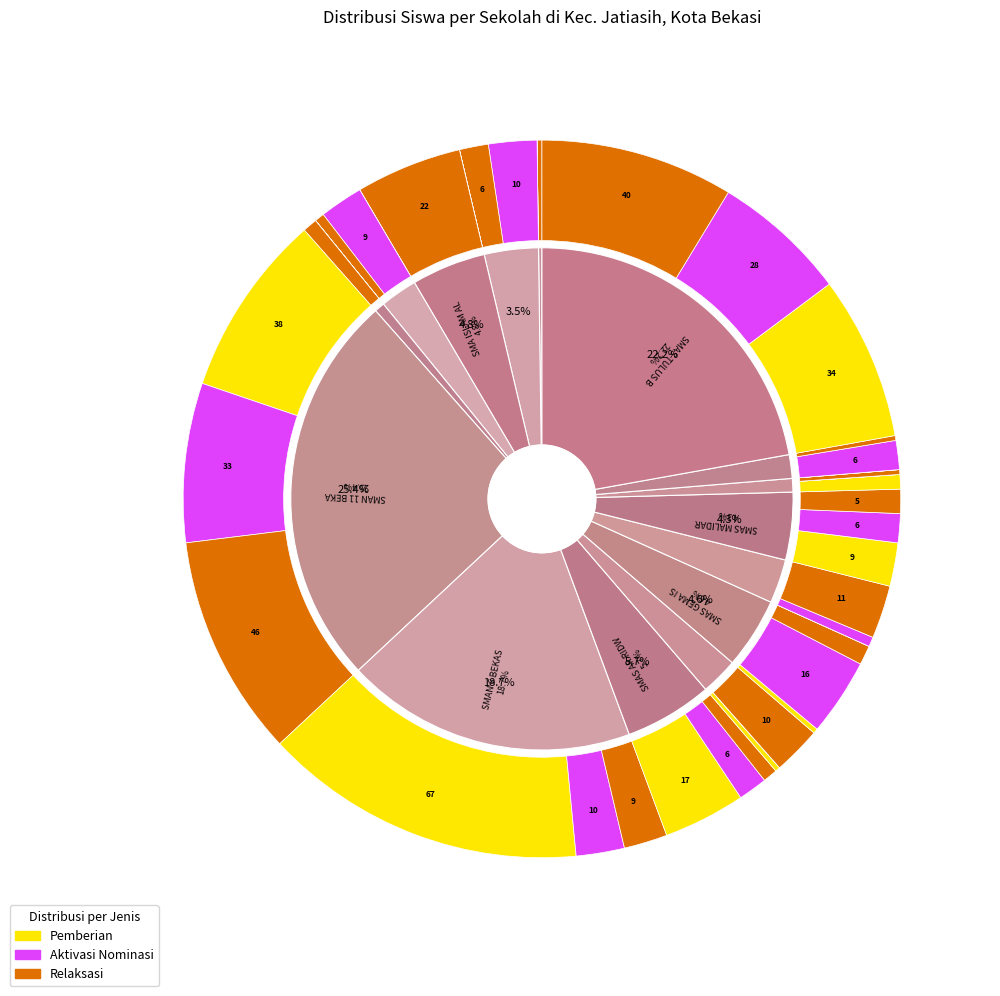

Is 10 the majority of the pie?

No